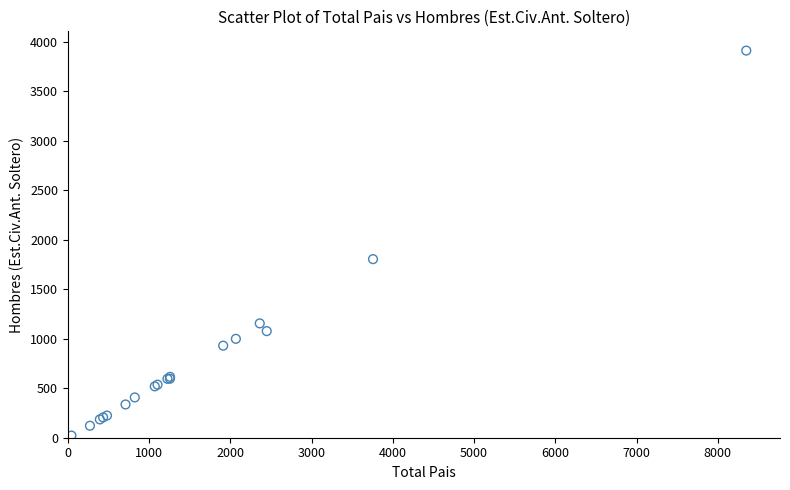

What Y value in the scatter plot is closest to 1966?

1804